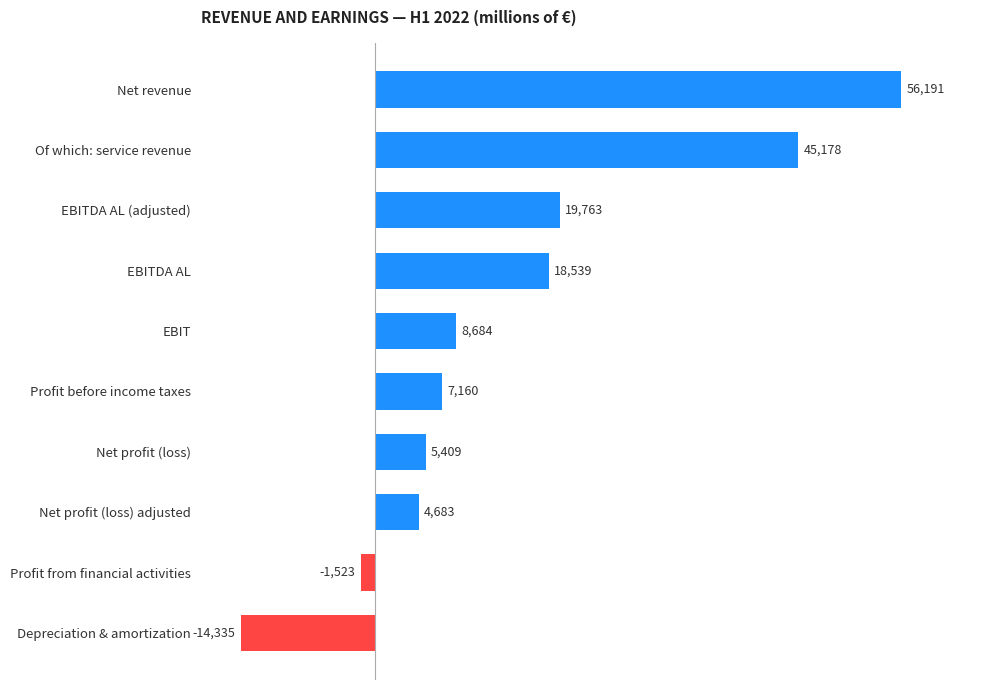

How many negative values are there?

2